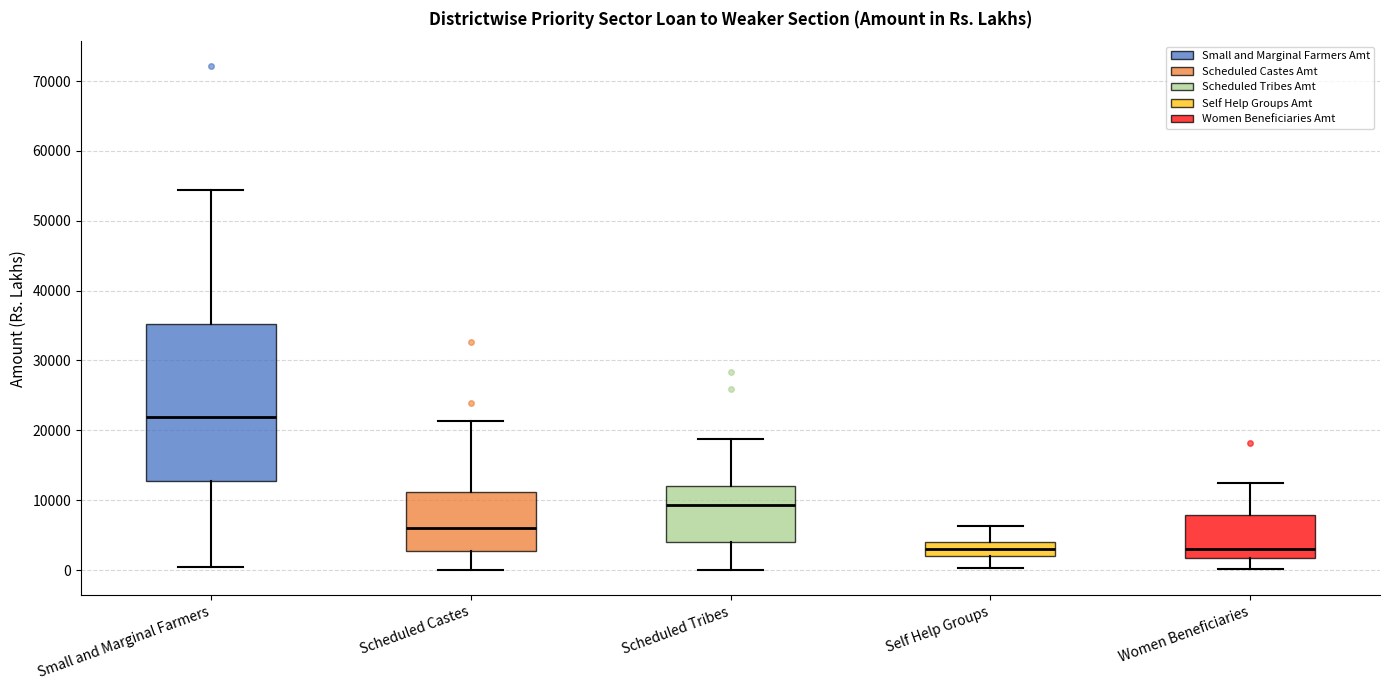

Where does the upper whisker of the box for Self Help Groups end on the y-axis? The values are not printed on the chart, so give them approximately, as read against the axis.

6000